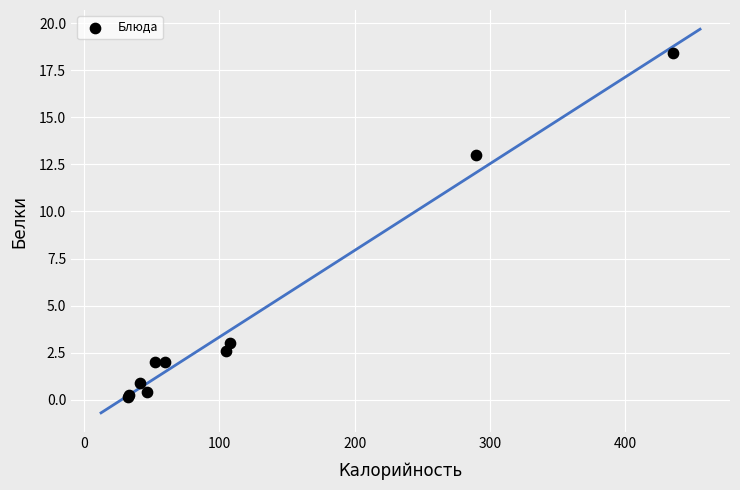

What Y value in the scatter plot is closest to 9?

13.0